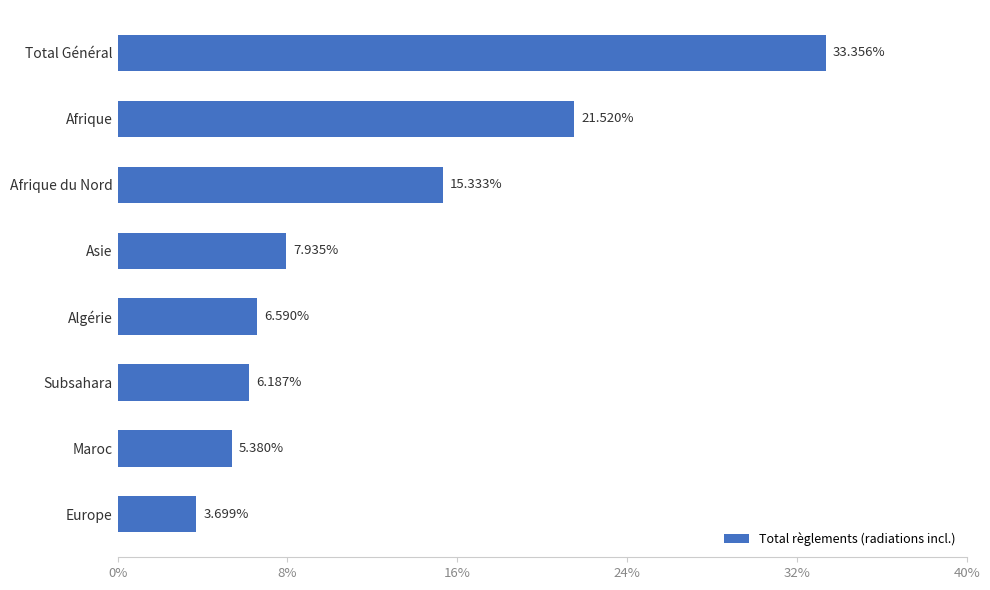

What is the maximum value shown in the chart?

33.4